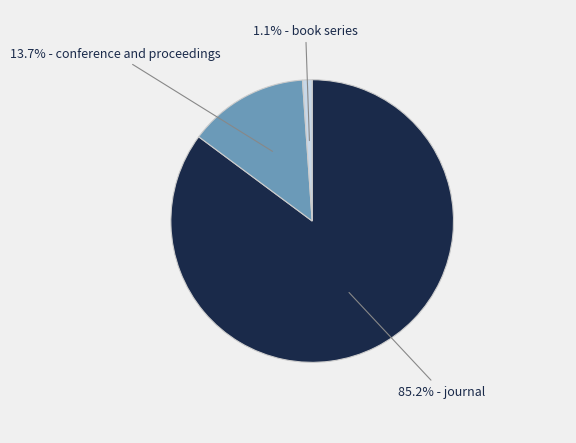

Is there a majority slice in this chart?

Yes